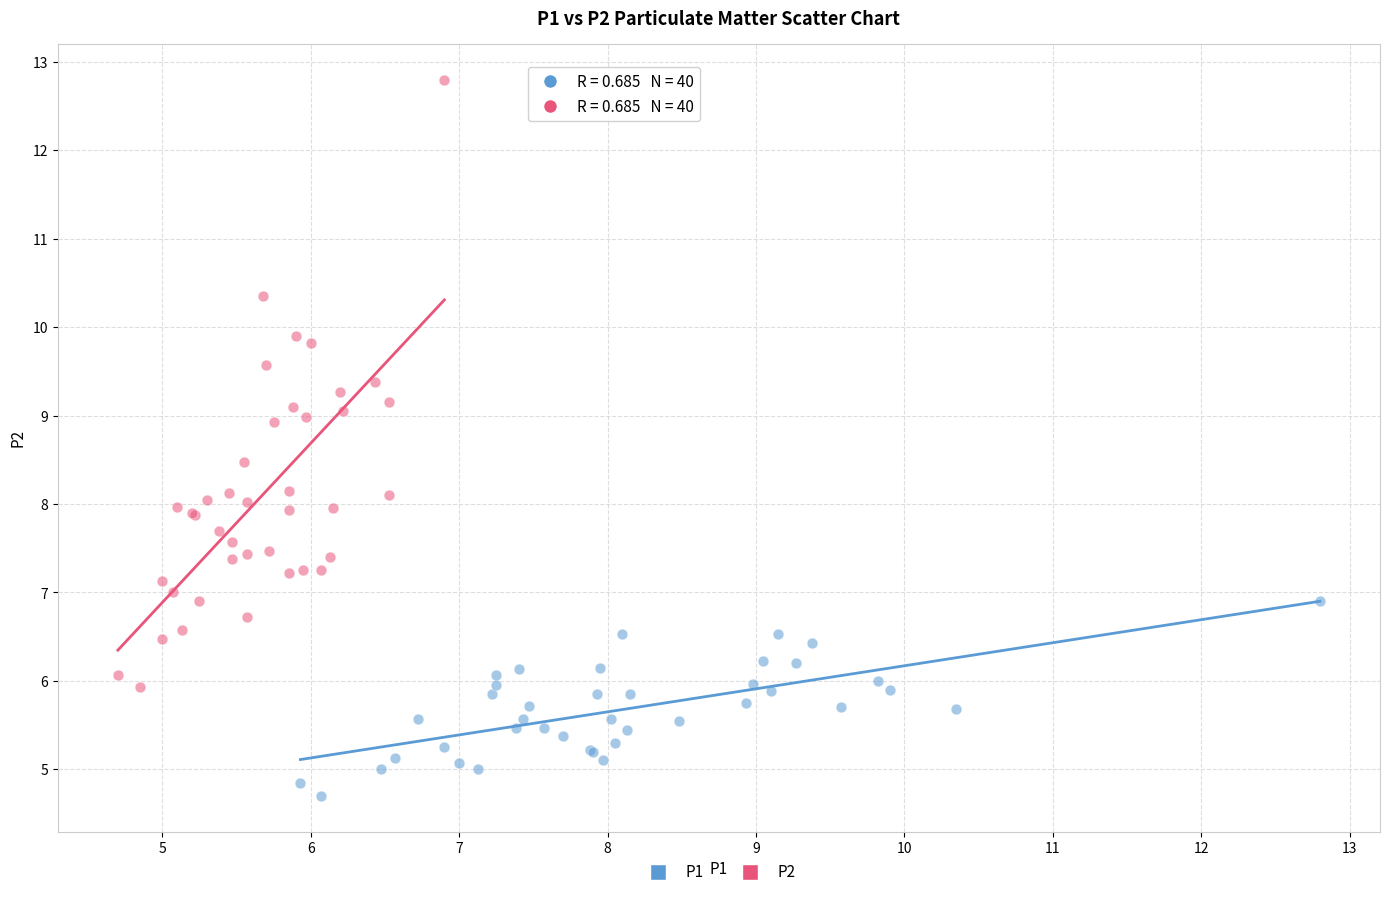

What are all the series names shown in the legend?

P1, P2